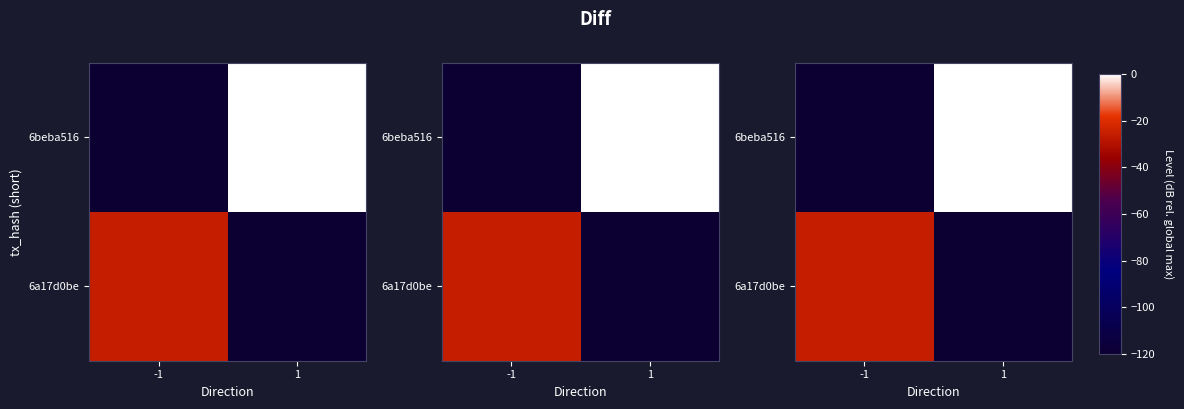

Rank the categories by 6a17d0be value from highest to lowest.

-1, 1